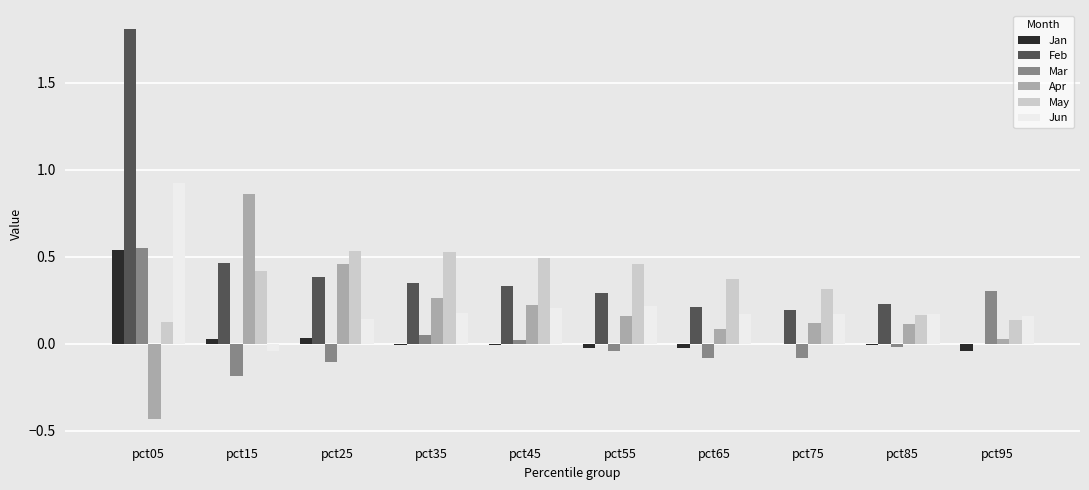

How many positive values does the Mar series have?

4